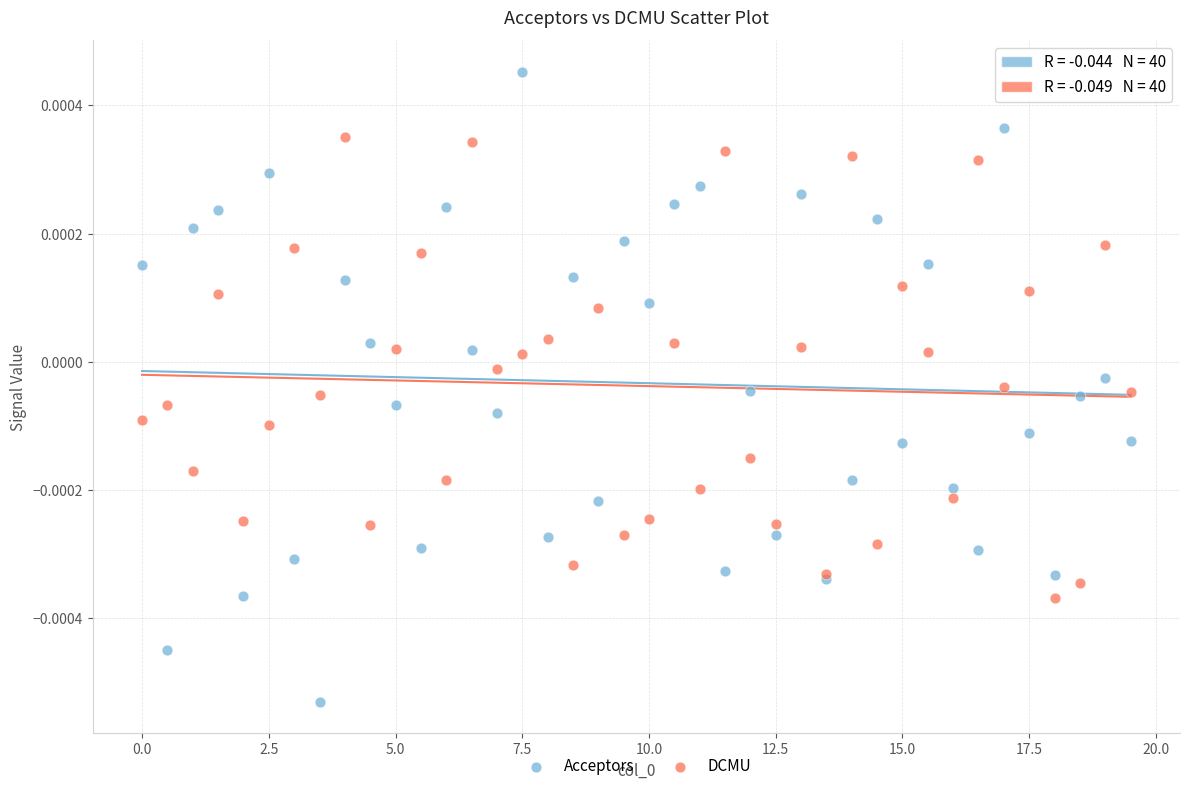

Which series has the widest spread of Y values?

Acceptors